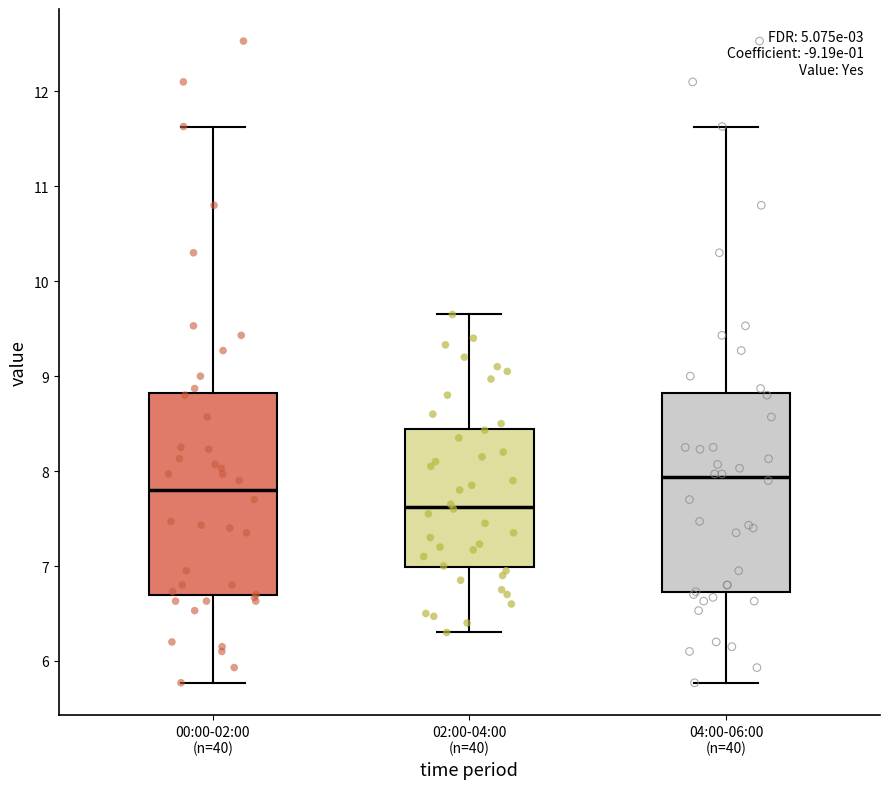

Reading left to right, transcribe this box plot: for each box, give where its median line is, the range the box spans, and where its two whiskers end, as read against the y-axis. The values are not printed on the chart, so give them approximately, as read against the axis.

00:00-02:00 (n=40): median 7.8, box 6.7 to 8.8, whiskers 5.8 to 11.6
02:00-04:00 (n=40): median 7.6, box 7.0 to 8.4, whiskers 6.3 to 9.7
04:00-06:00 (n=40): median 7.9, box 6.7 to 8.8, whiskers 5.8 to 11.6